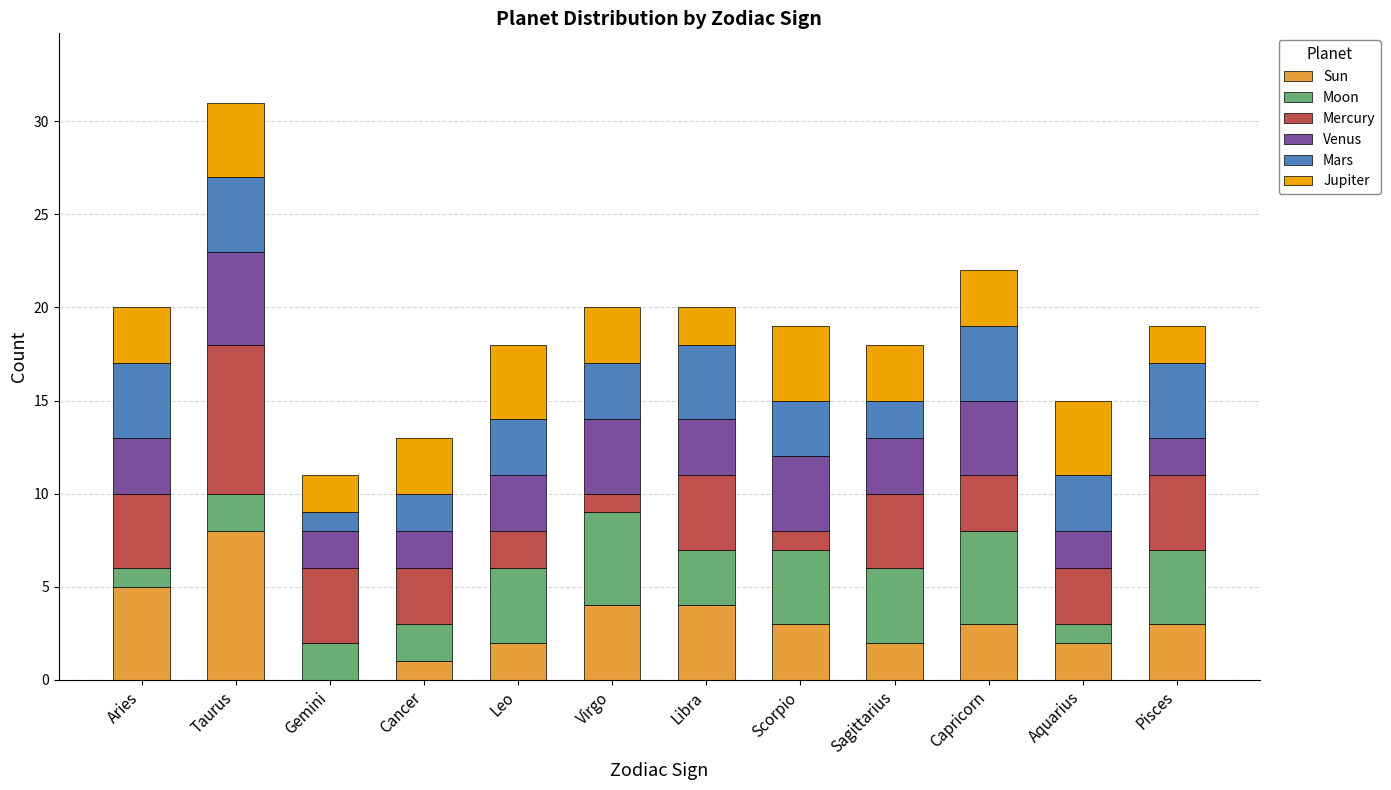

At which category is the sum across all series the highest?

Taurus